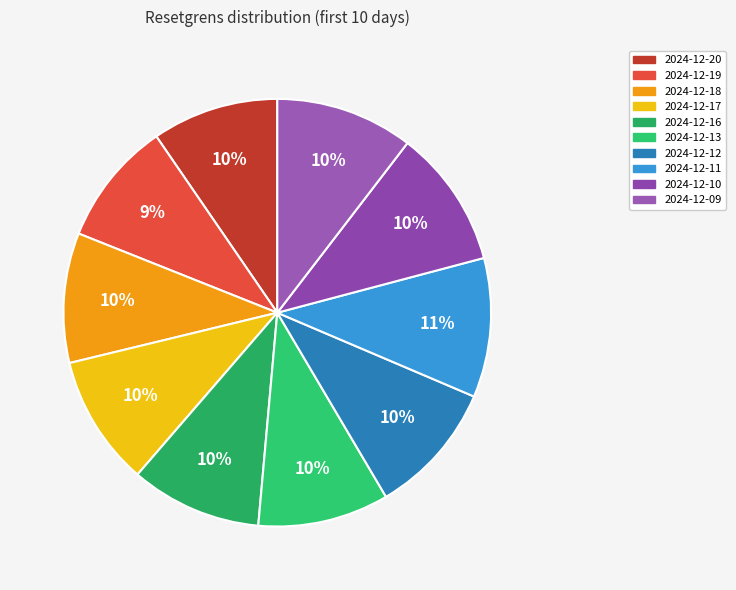

True or false: 2024-12-16 accounts for 10% of the total.

True